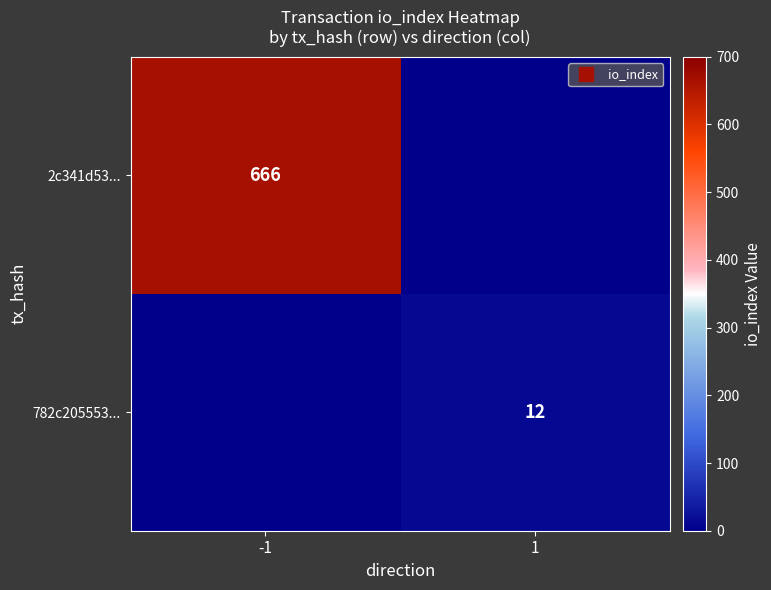

Is the value of 782c205553... at -1 greater than the value of 2c341d53... at -1?

No